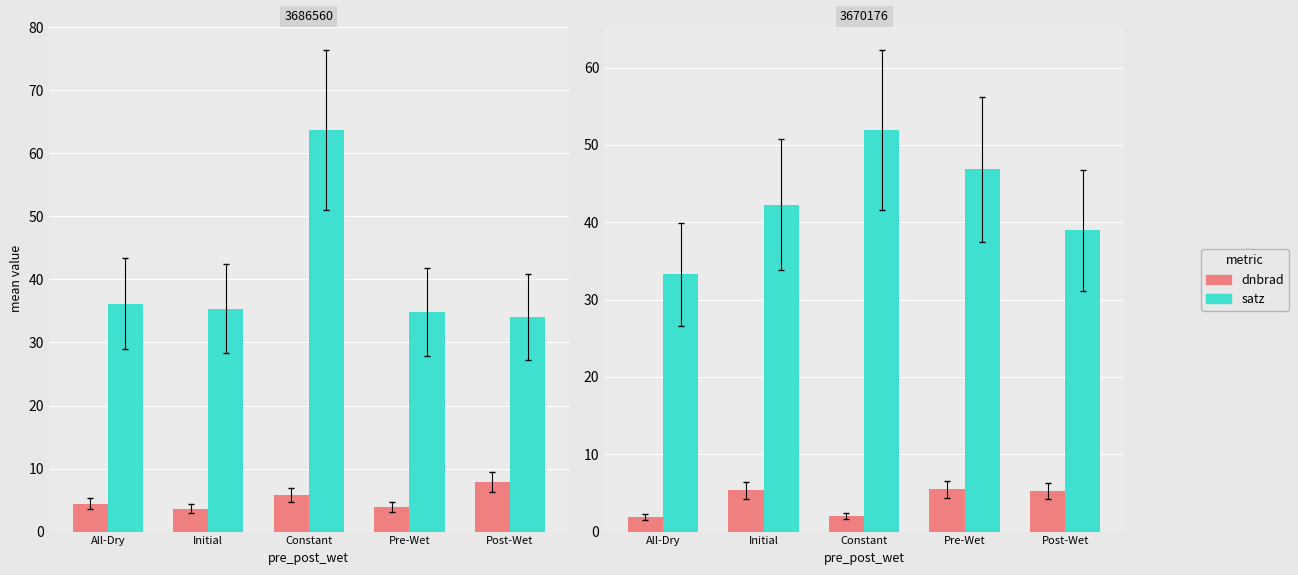

Which label corresponds to the largest value in the chart?

Constant